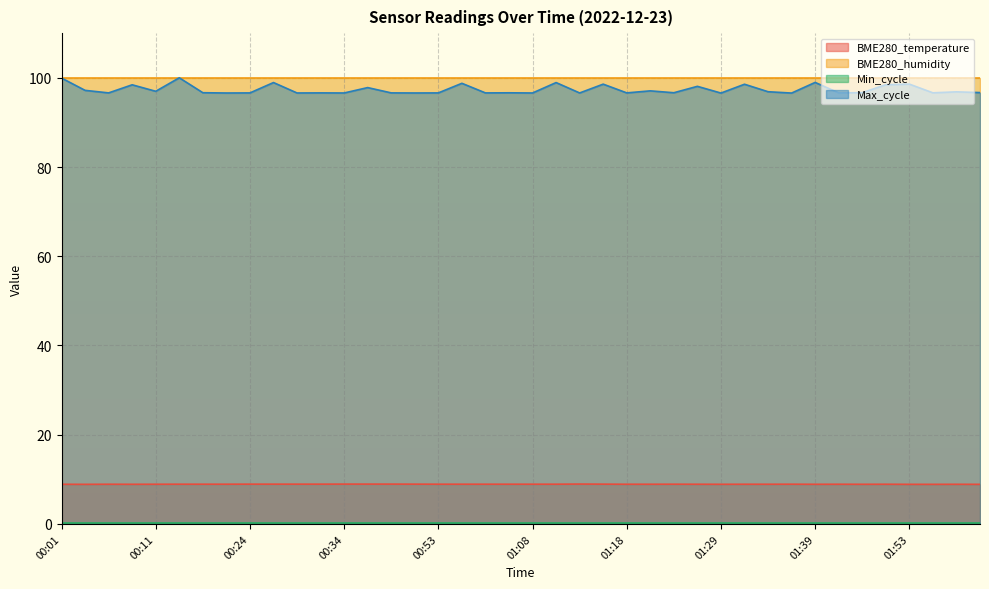

Is it true that Max_cycle equals 139.1 at 01:55?

False